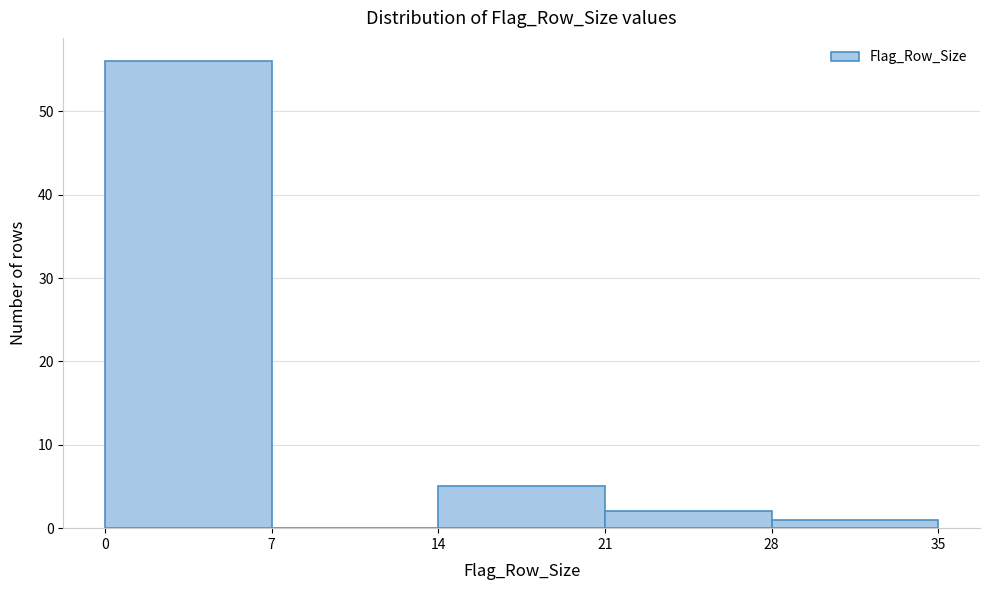

Reading left to right, list every bar in this chart as the range it spans on the x-axis followed by its height. The values are not printed on the chart, so give them approximately, as read against the axis.

0 to 7: 56
7 to 14: 0
14 to 21: 5
21 to 28: 2
28 to 35: 1